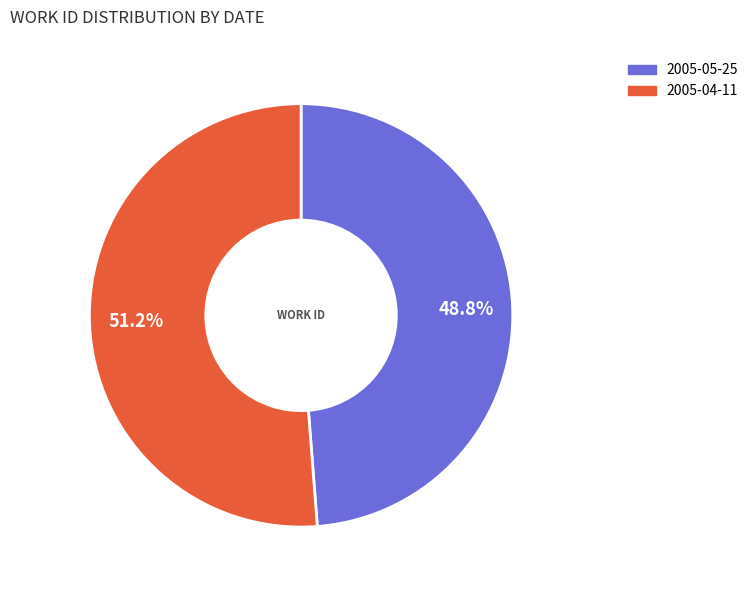

What is the majority slice?

2005-04-11